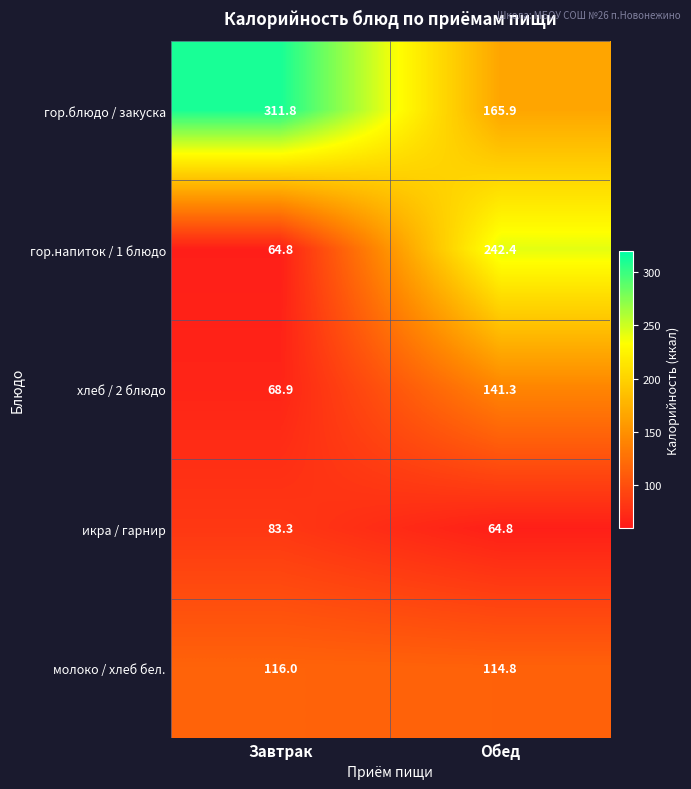

The value of гор.блюдо / закуска at Обед is 165.9. True or false?

True